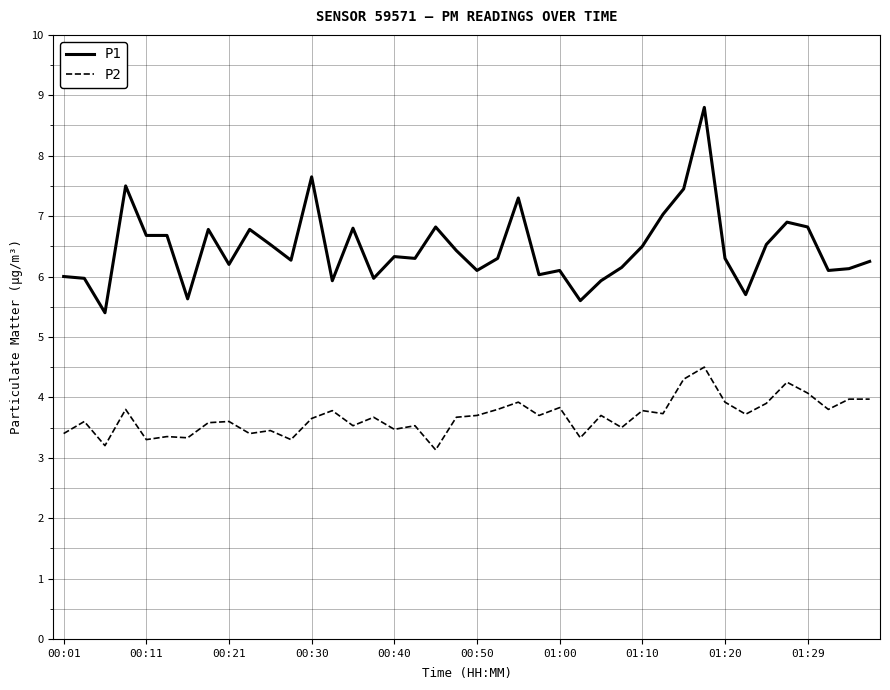

What are all the series names shown in the legend?

P1, P2